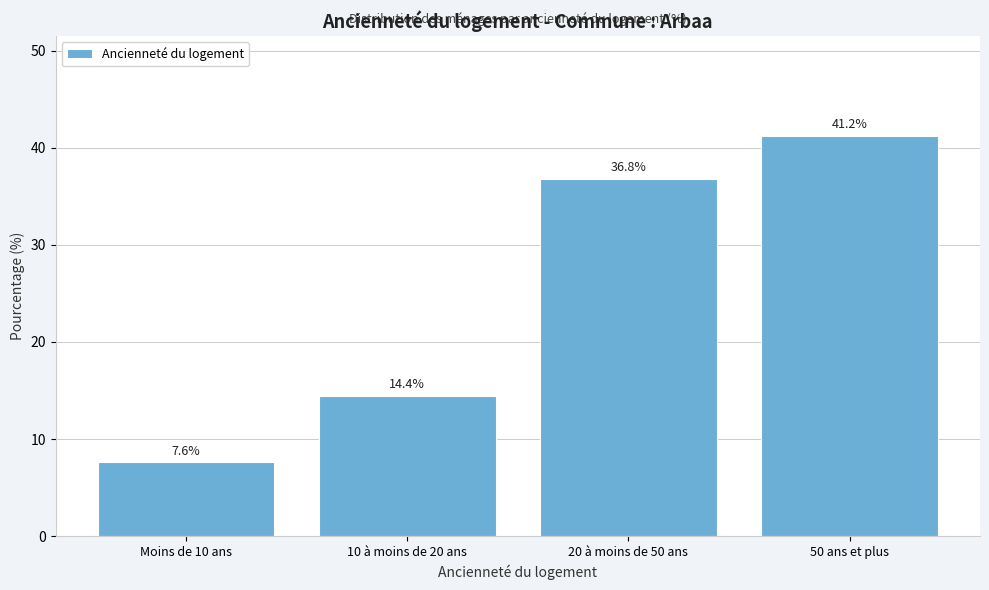

Reading left to right, what are all the values shown in this chart?

Moins de 10 ans=7.6	10 à moins de 20 ans=14.4	20 à moins de 50 ans=36.8	50 ans et plus=41.2